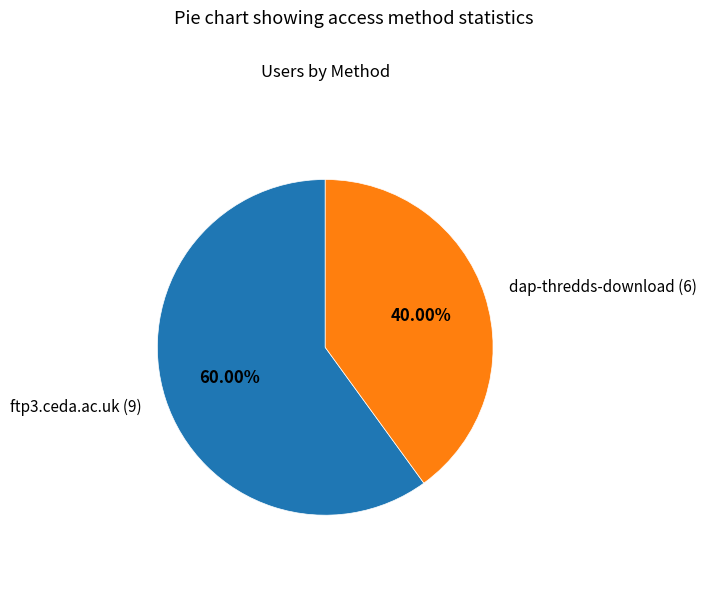

Which has a higher value, dap-thredds-download (6) or ftp3.ceda.ac.uk (9)?

ftp3.ceda.ac.uk (9)